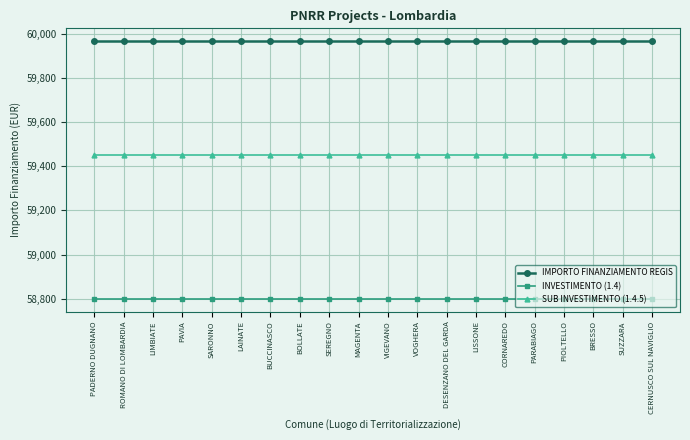

True or false: INVESTIMENTO (1.4) has a value of 30785.6 at BRESSO.

False